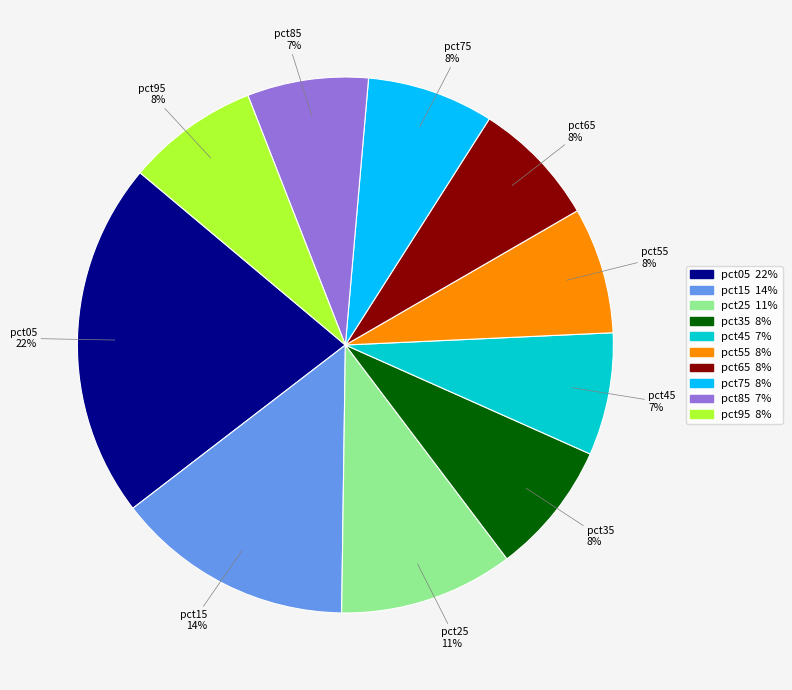

To the nearest percent, what percentage of the pie is pct65?

8%